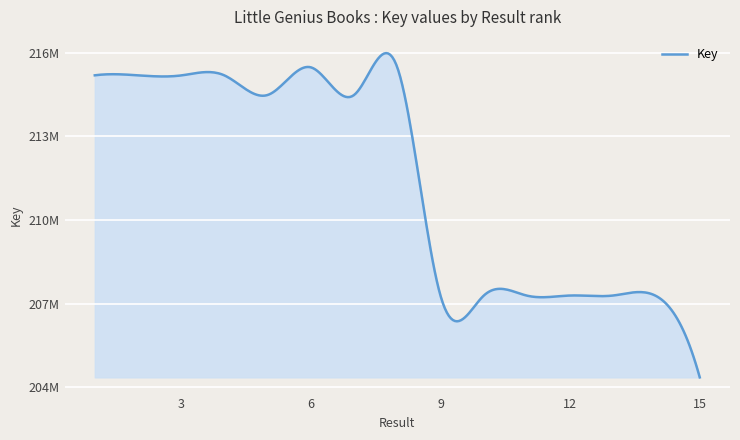

Is this an area chart (filled region under the line)?

Yes